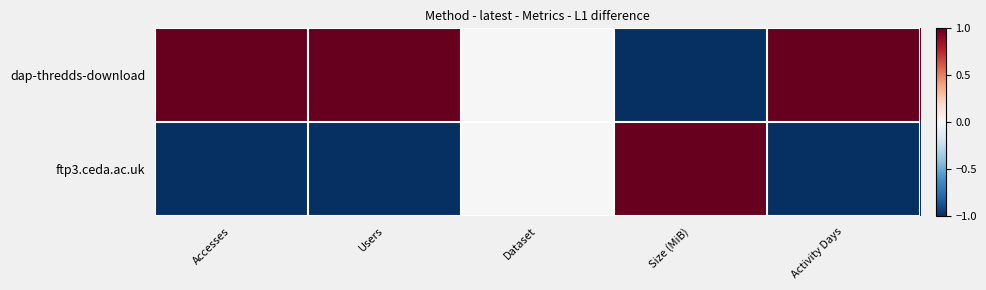

List the series in order of their overall mean, highest first.

dap-thredds-download, ftp3.ceda.ac.uk